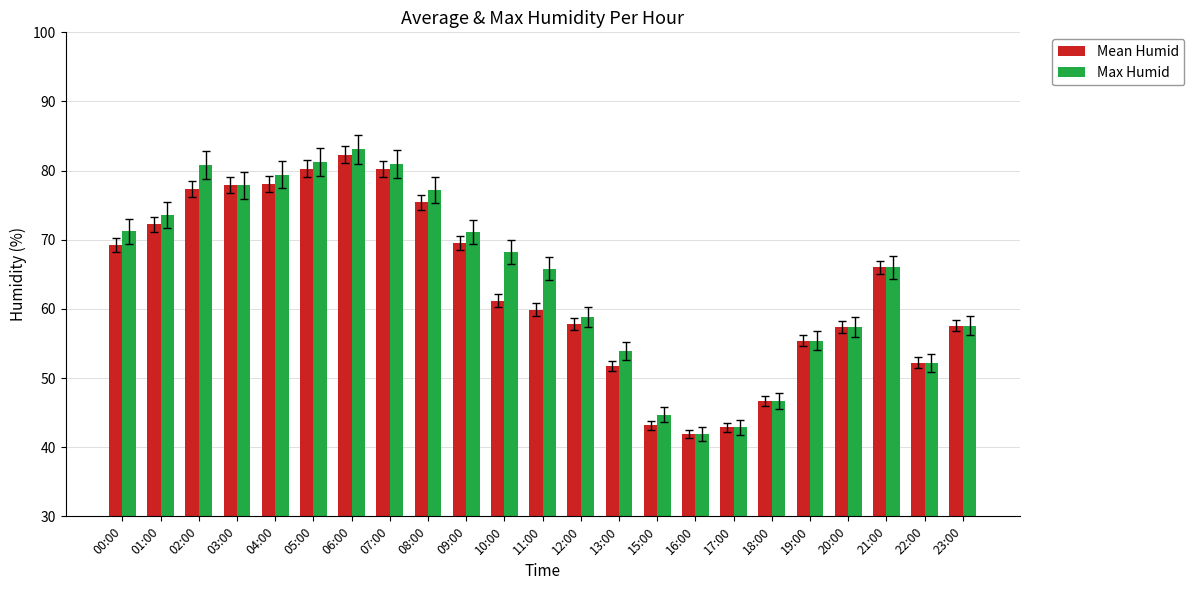

What is the difference between the Max Humid values at 07:00 and 23:00?

23.3